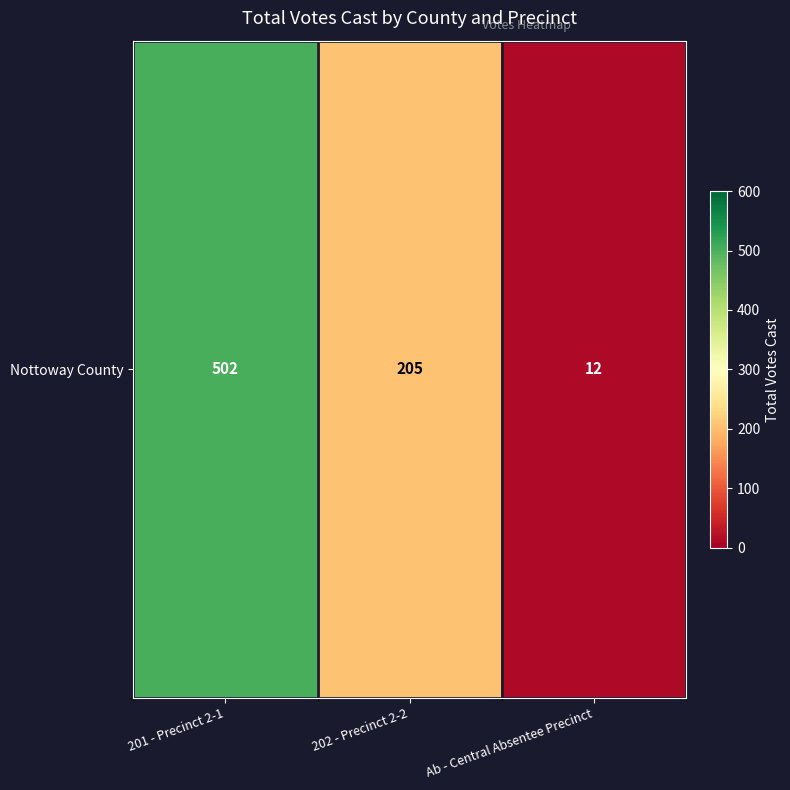

Which category has the highest value across all series?

201 - Precinct 2-1